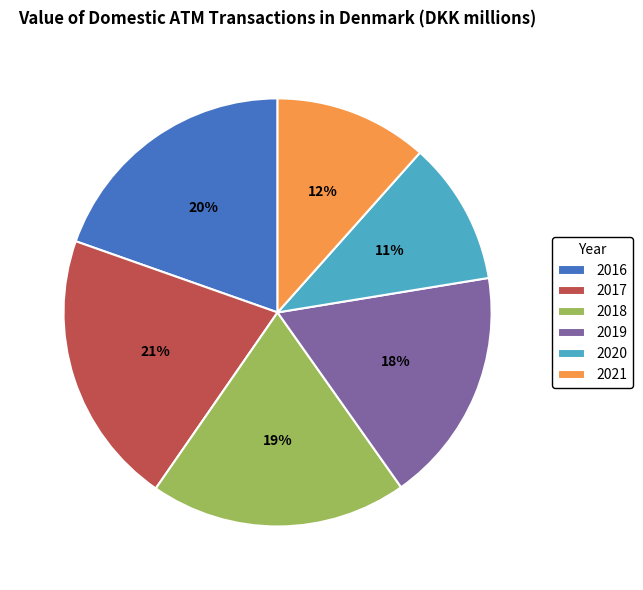

The 2018 slice represents 19% of the pie. True or false?

True